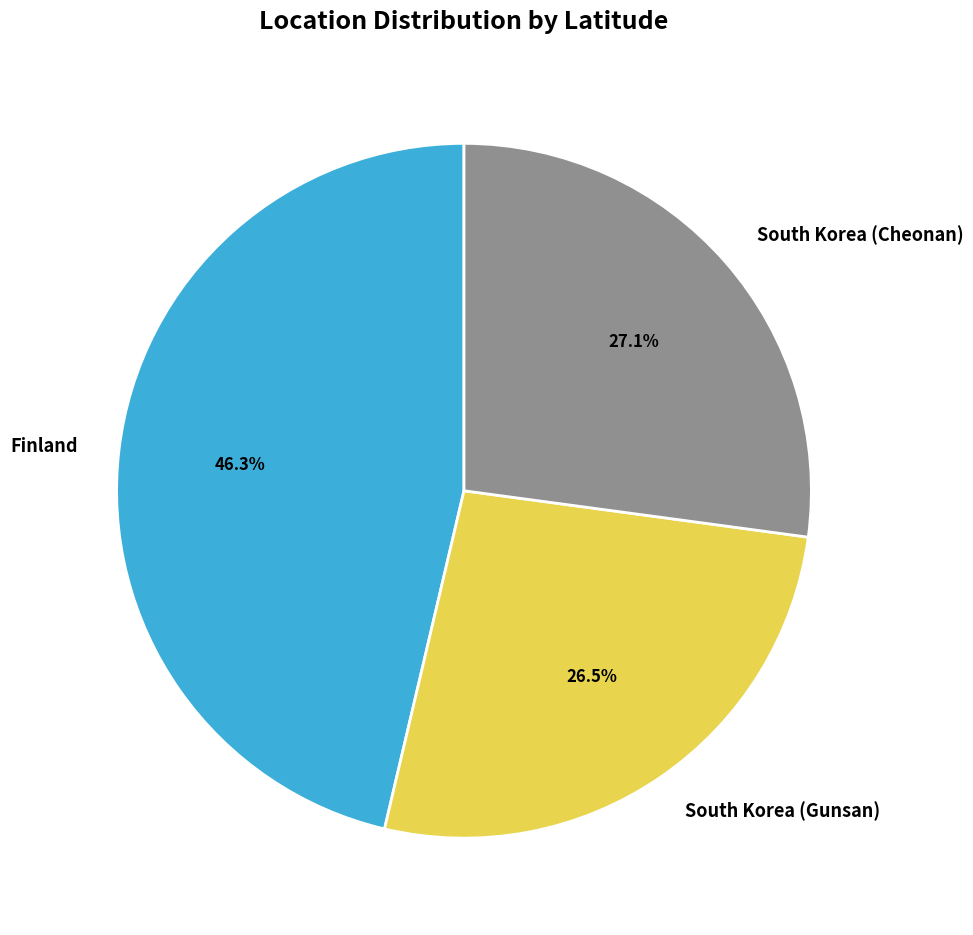

Count the number of slices in the pie.

3